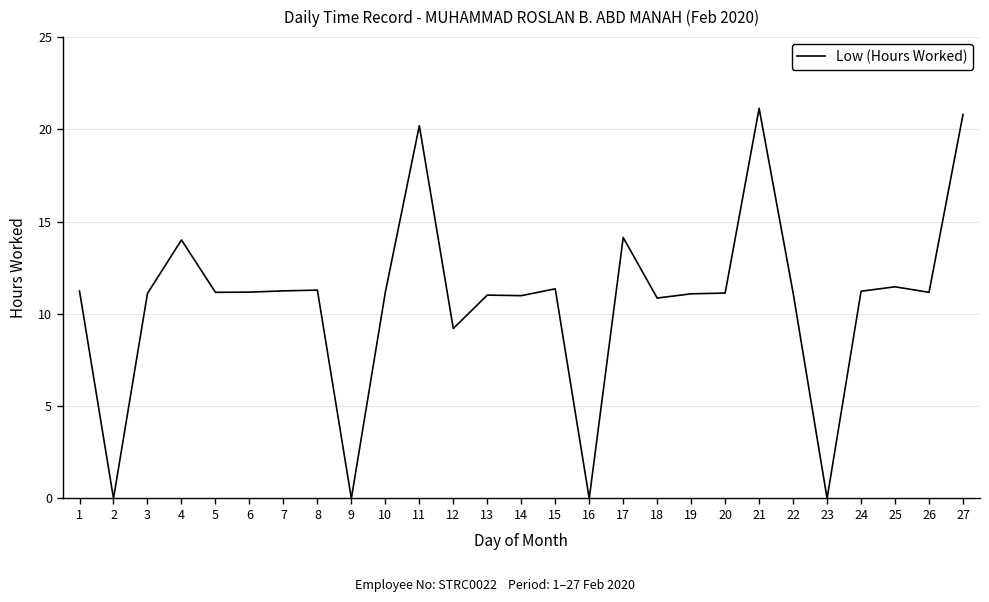

What is the greatest value displayed?

21.1